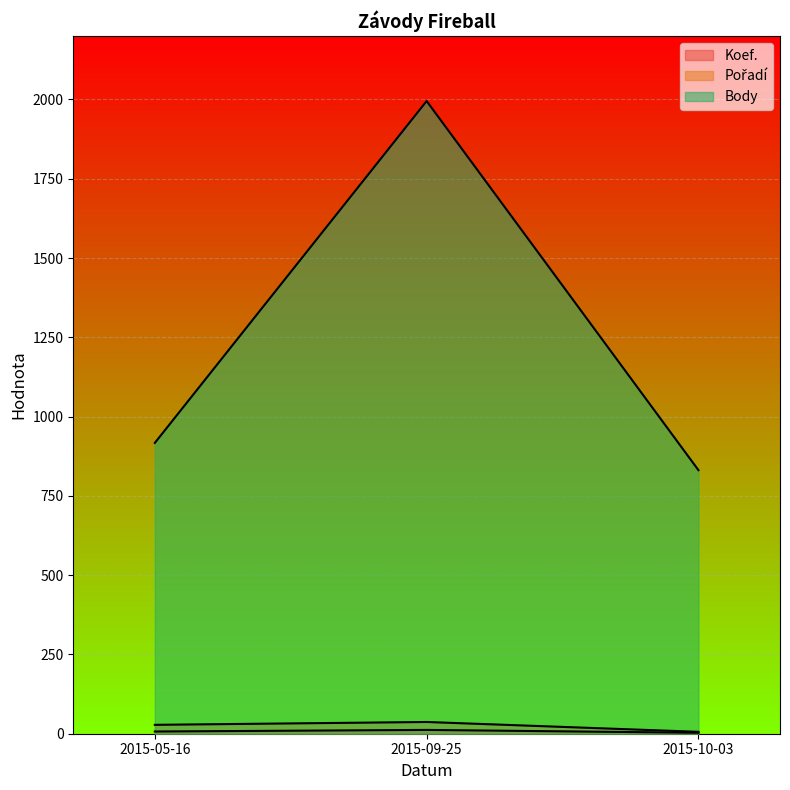

How many Koef. values are between 3 and 12?

3